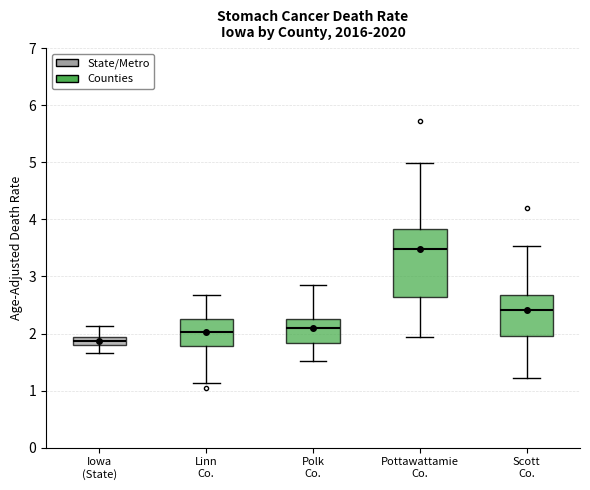

Reading left to right, transcribe this box plot: for each box, give where its median line is, the range the box spans, and where its two whiskers end, as read against the y-axis. The values are not printed on the chart, so give them approximately, as read against the axis.

Iowa (State): median 1.9 (inside the box), box 1.8 to 1.9, whiskers 1.7 to 2.1
Linn Co.: median 2.0, box 1.8 to 2.3, whiskers 1.1 to 2.7
Polk Co.: median 2.1, box 1.8 to 2.3, whiskers 1.5 to 2.9
Pottawattamie Co.: median 3.5, box 2.6 to 3.8, whiskers 1.9 to 5.0
Scott Co.: median 2.4, box 2.0 to 2.7, whiskers 1.2 to 3.5